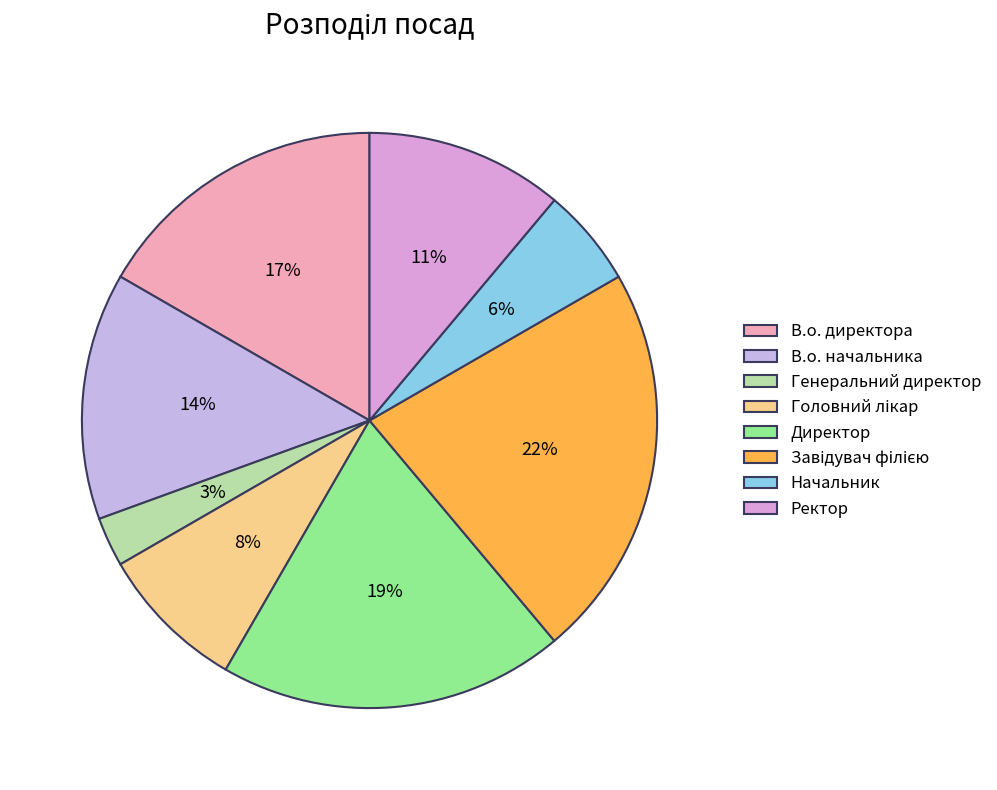

To the nearest percent, what portion does Головний лікар represent?

8%